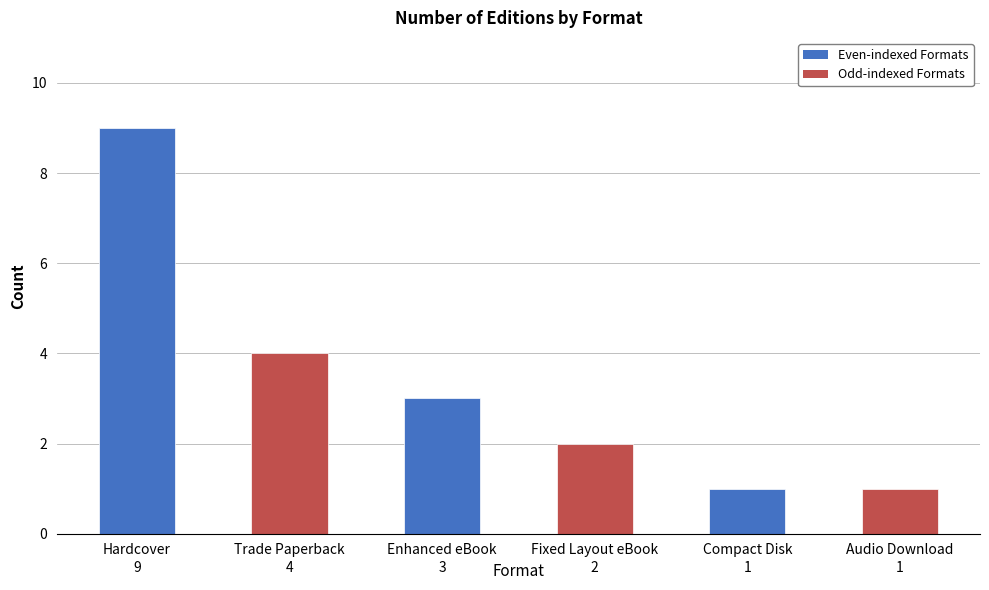

What is the smallest value displayed?

1